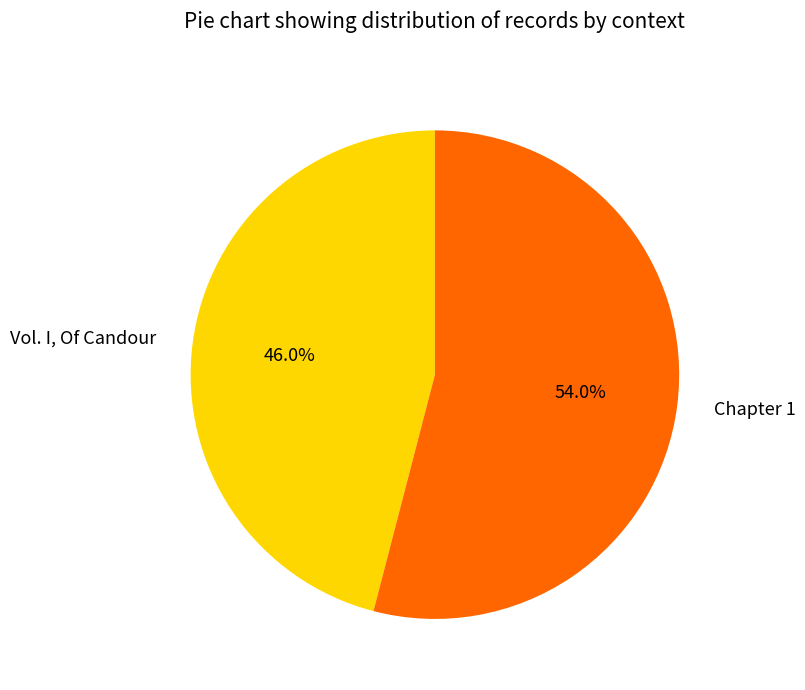

True or false: Chapter 1 accounts for 42% of the total.

False